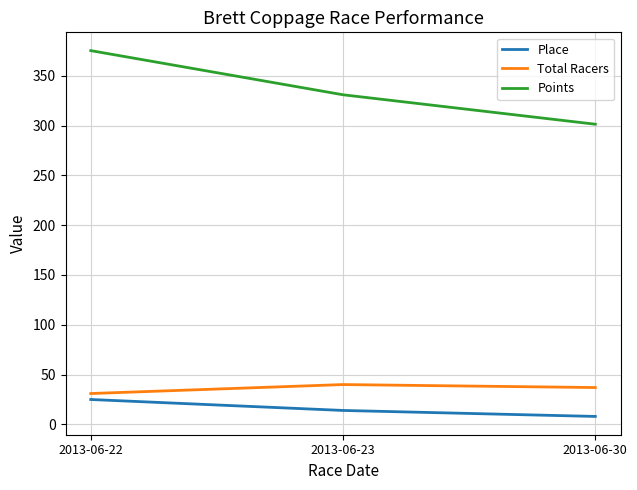

What is the sum of the Points values at 2013-06-30 and 2013-06-22?

676.7